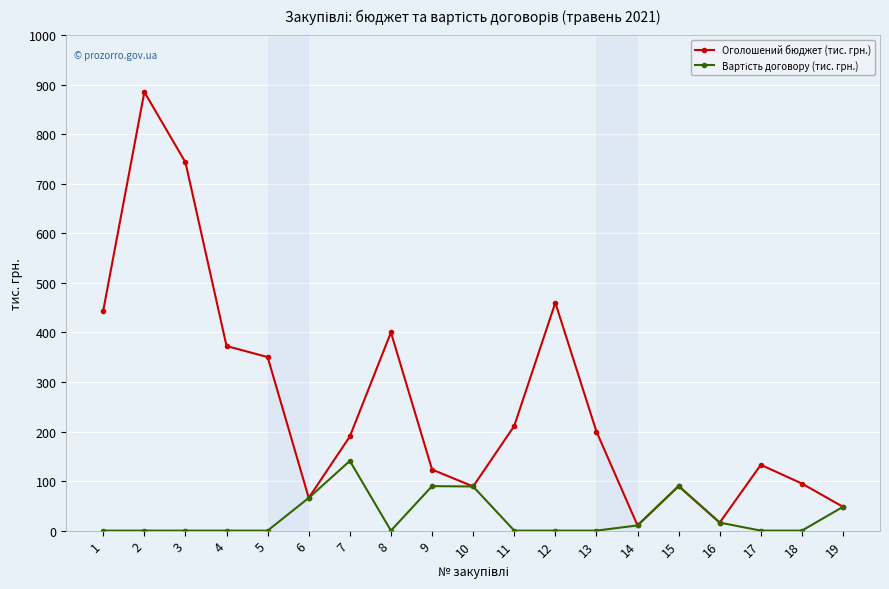

At which category is the sum across all series the highest?

2